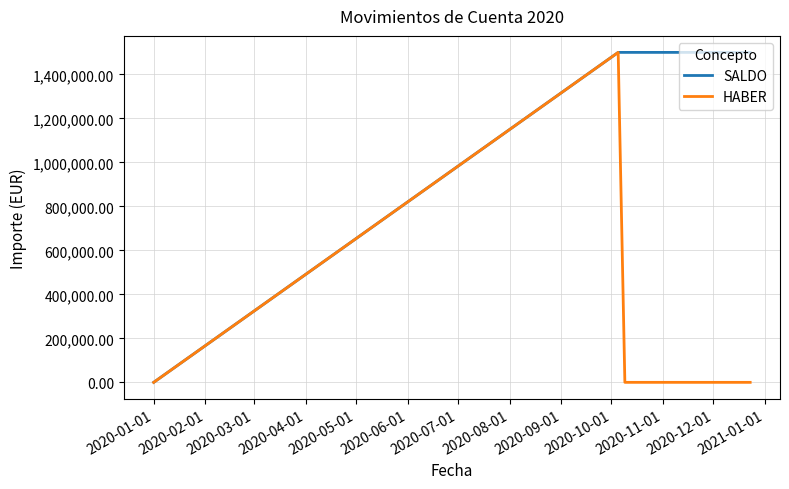

At how many categories does at least one series exceed 1231168?

3